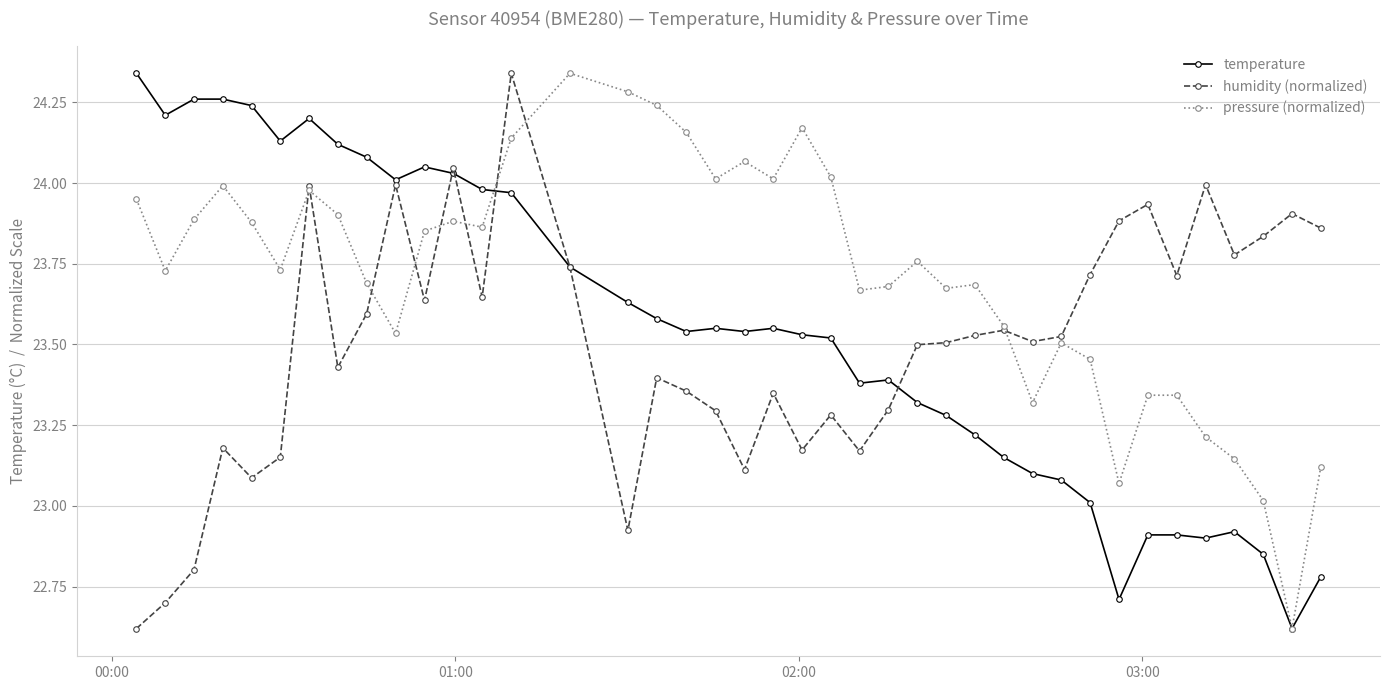

Which series has the largest total across all categories?

pressure (normalized)